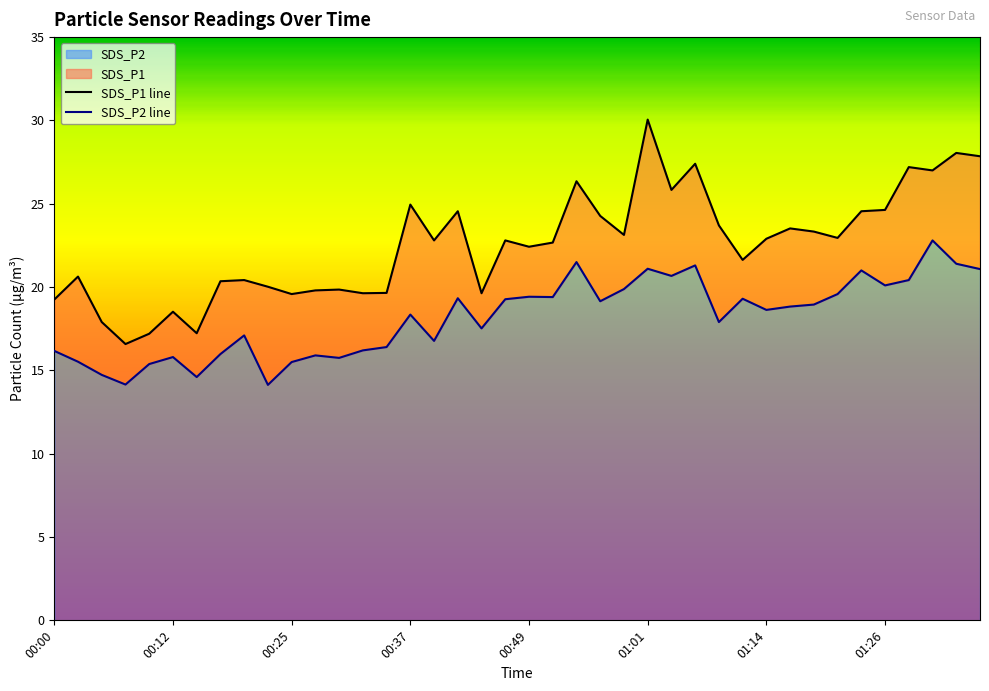

Which series has the largest total across all categories?

SDS_P1 line